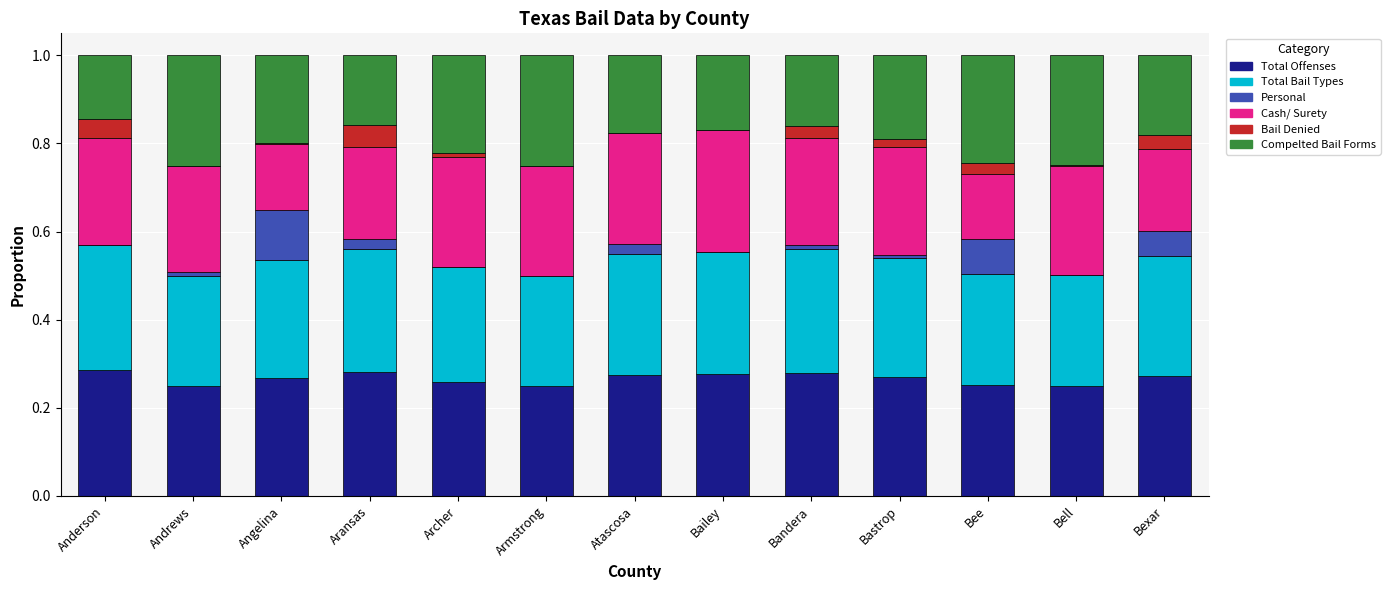

Does the chart contain stacked bars?

Yes